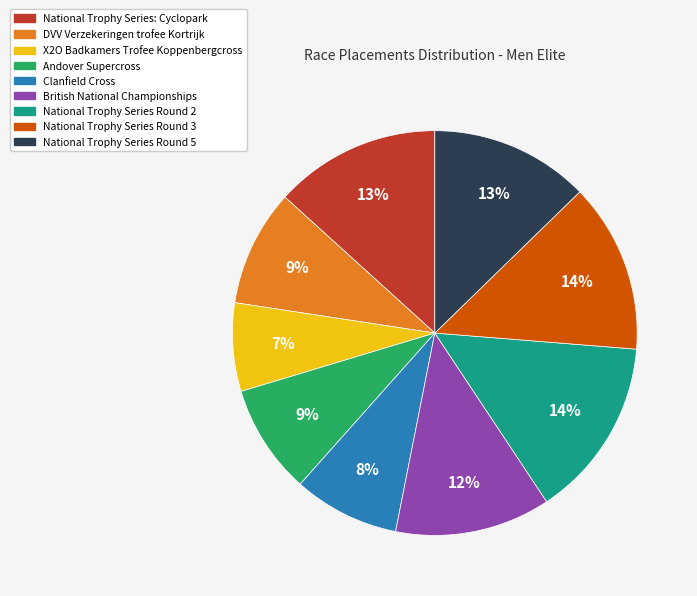

Combined, do British National Championships and National Trophy Series Round 2 account for over 50%?

No